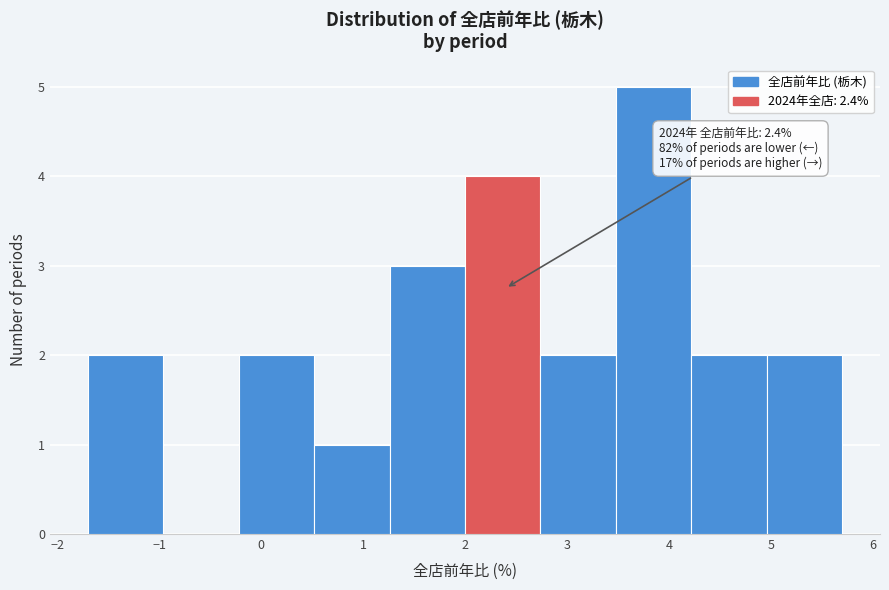

Which range on the x-axis has the tallest bar?

3.48 to 4.22